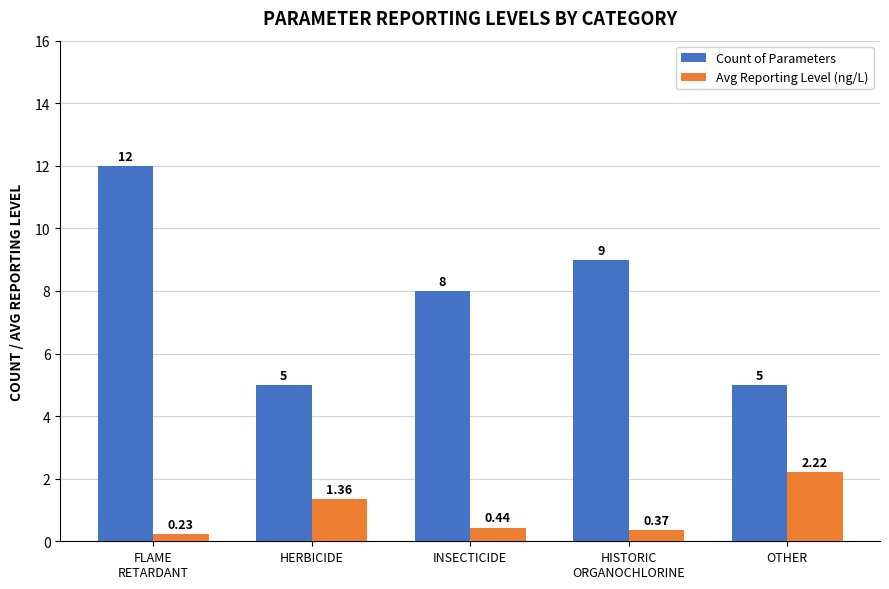

Which series has the largest total across all categories?

Count of Parameters